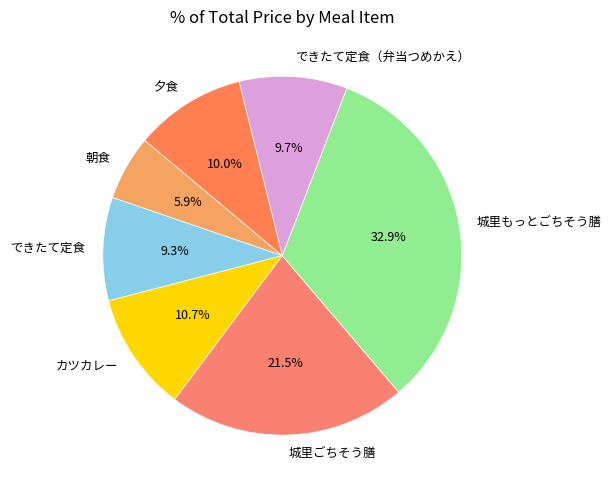

To the nearest percent, what is the difference between the カツカレー and 城里ごちそう膳 slice percentages?

11%